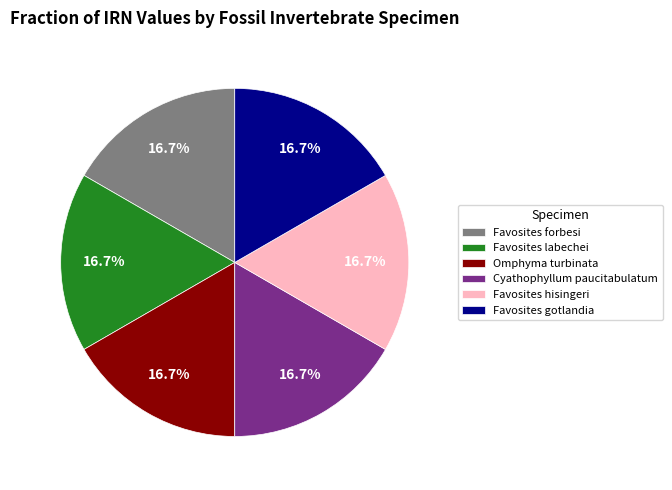

Is Cyathophyllum paucitabulatum the majority of the pie?

No